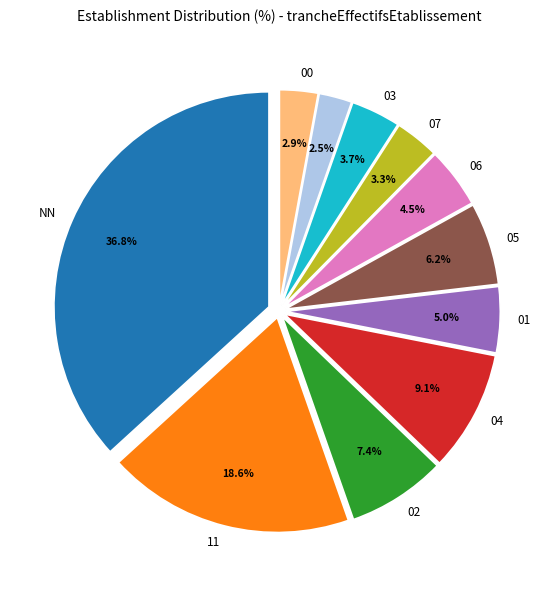

Is there any slice that represents more than half of the pie?

No